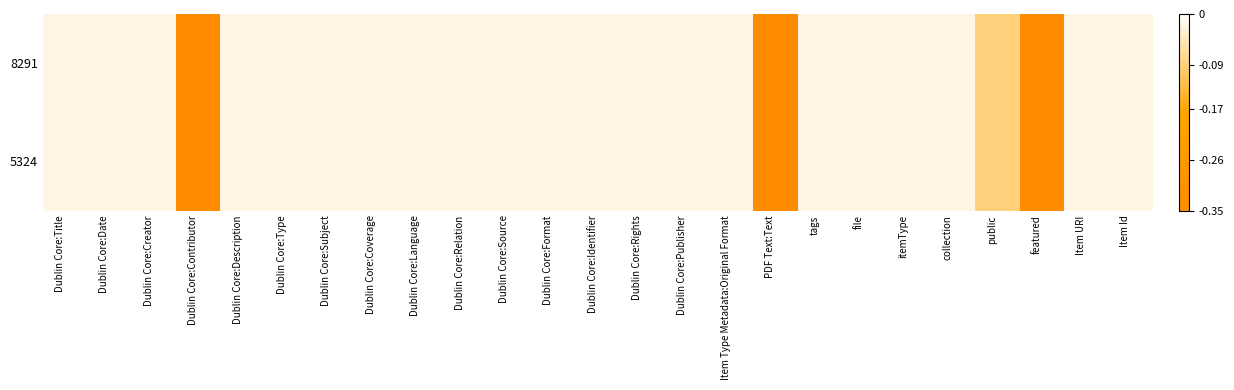

Which series has the largest total across all categories?

8291